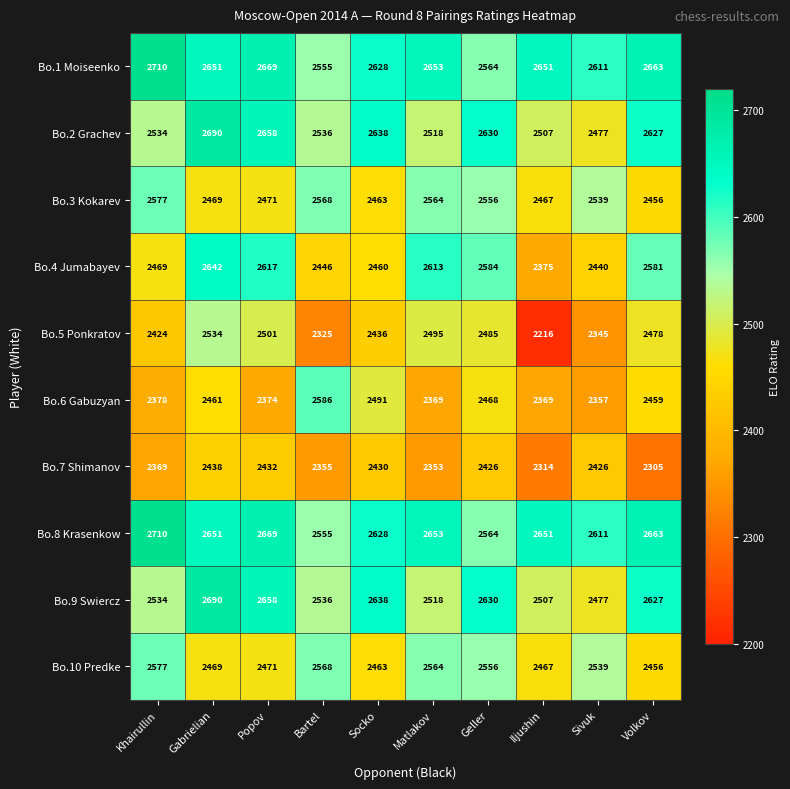

Where is Bo.6 Gabuzyan nearest to the value 2471?

Geller